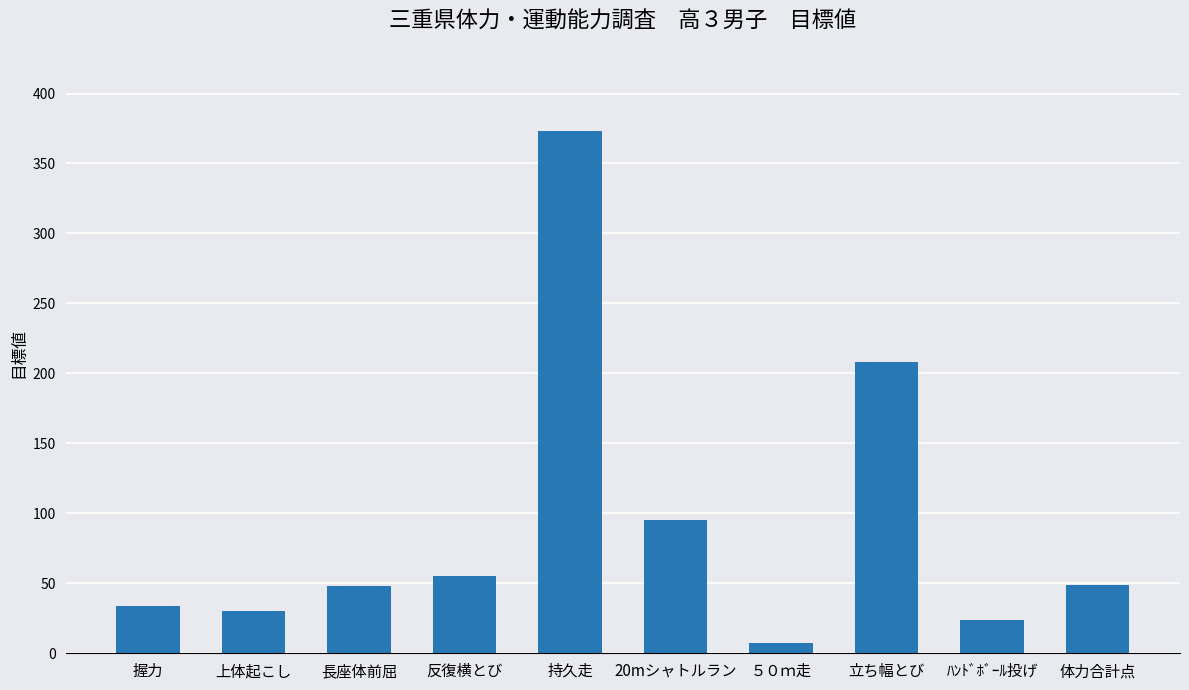

What is the difference between the maximum and minimum values?

365.4